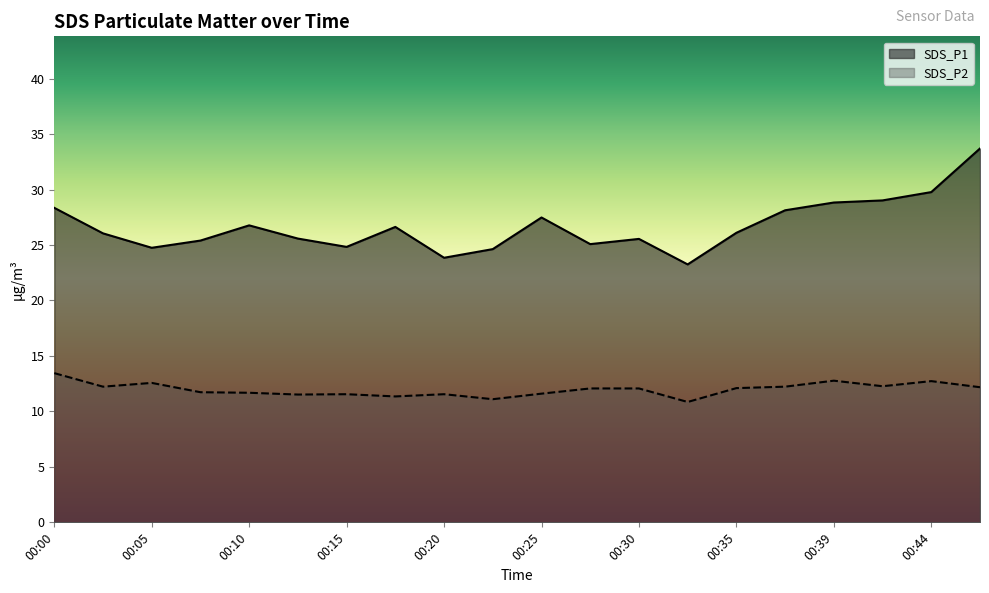

True or false: SDS_P2 and SDS_P1 intersect in this chart.

False